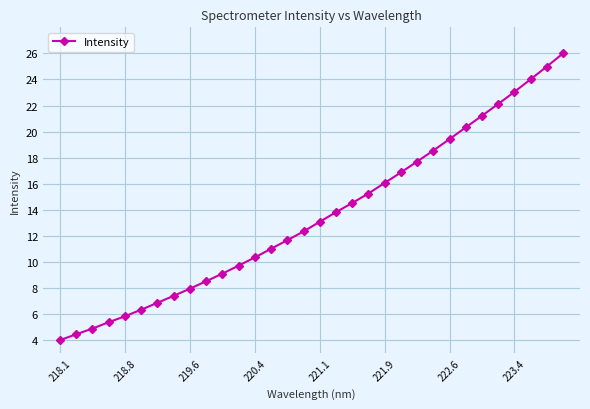

What is the value of the 22nd point from the left?

16.9